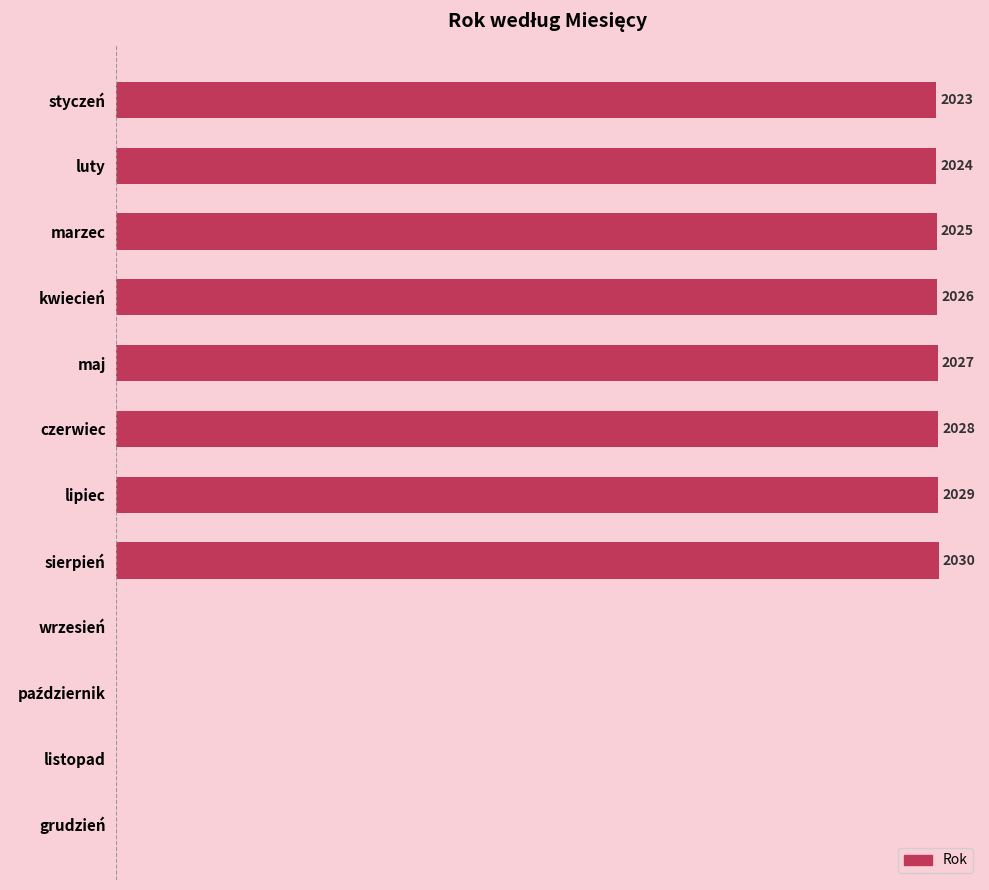

Between luty and wrzesień, which is larger?

luty